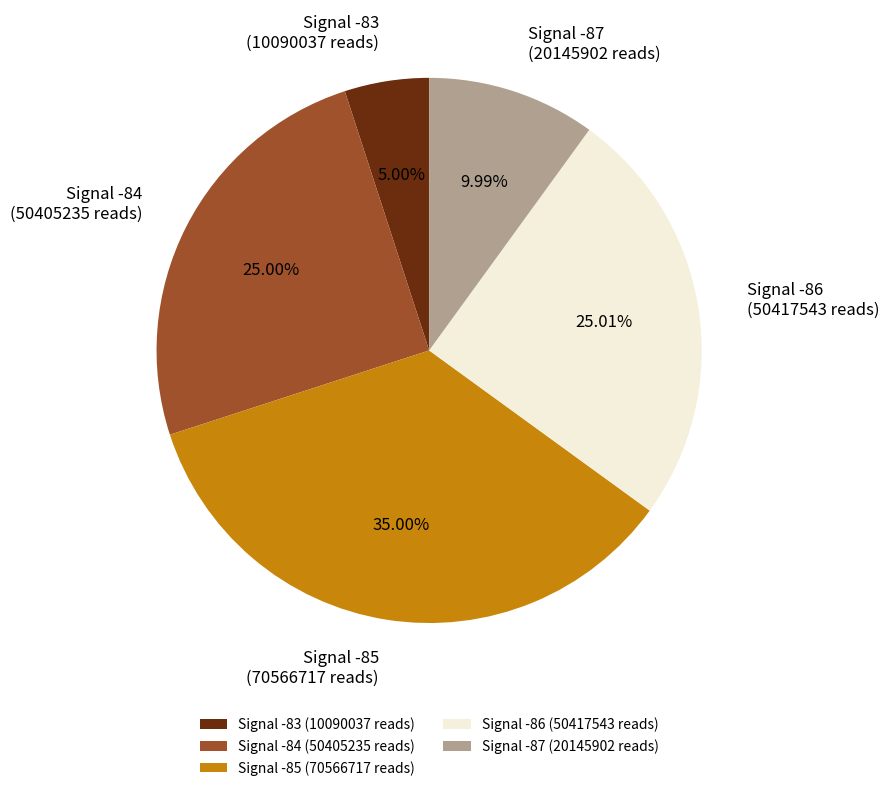

Is there any slice that represents more than half of the pie?

No